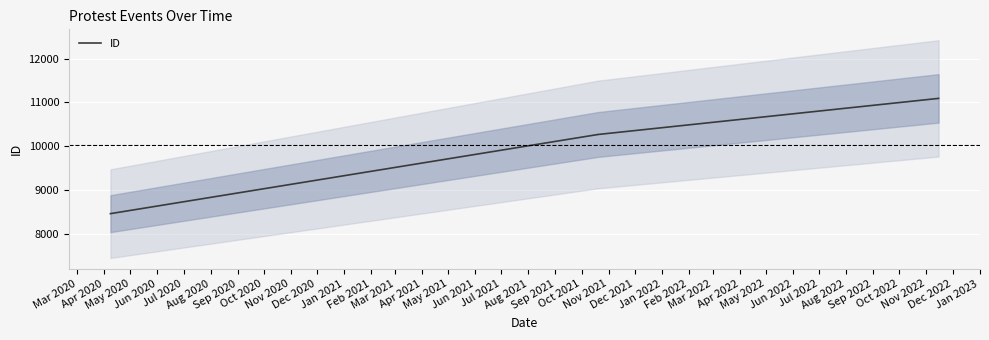

What is the difference between the maximum and minimum values?

2638